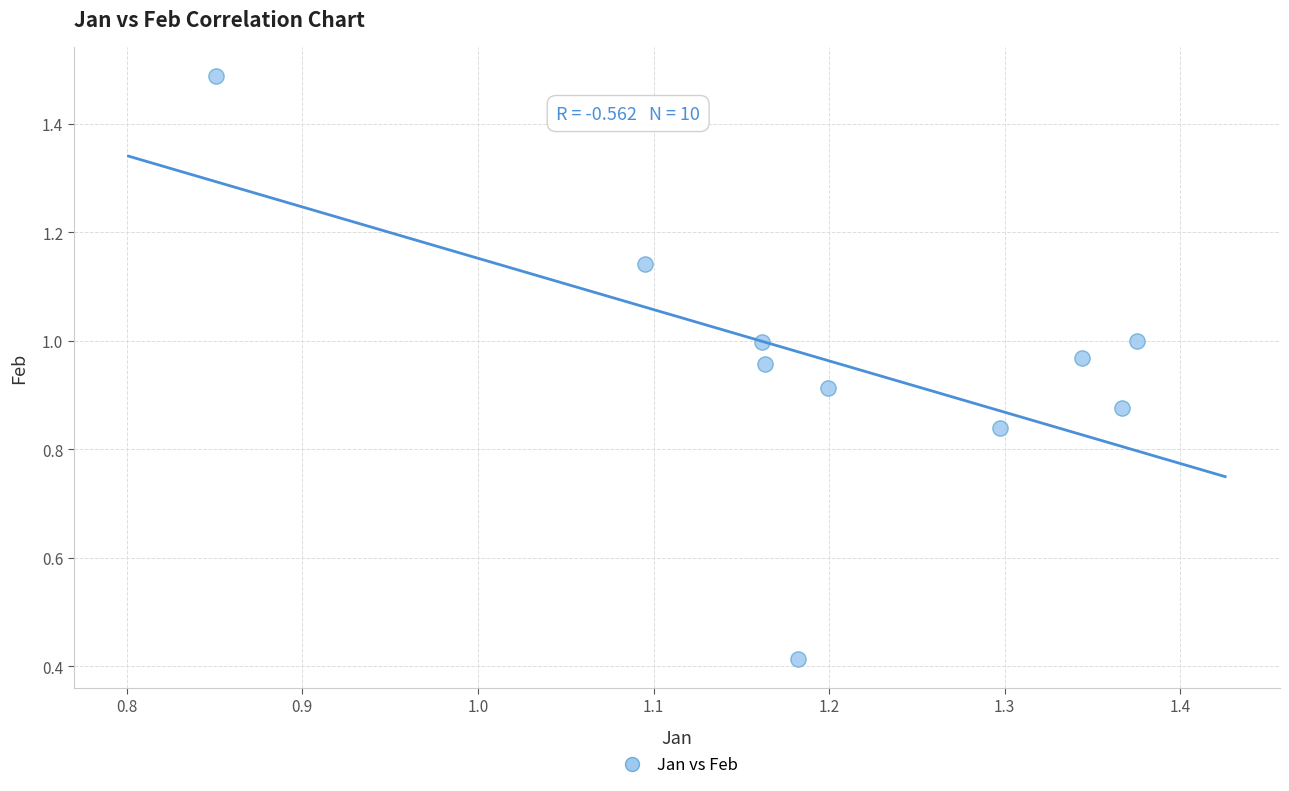

What is the range of X values (max minus min)?

0.5